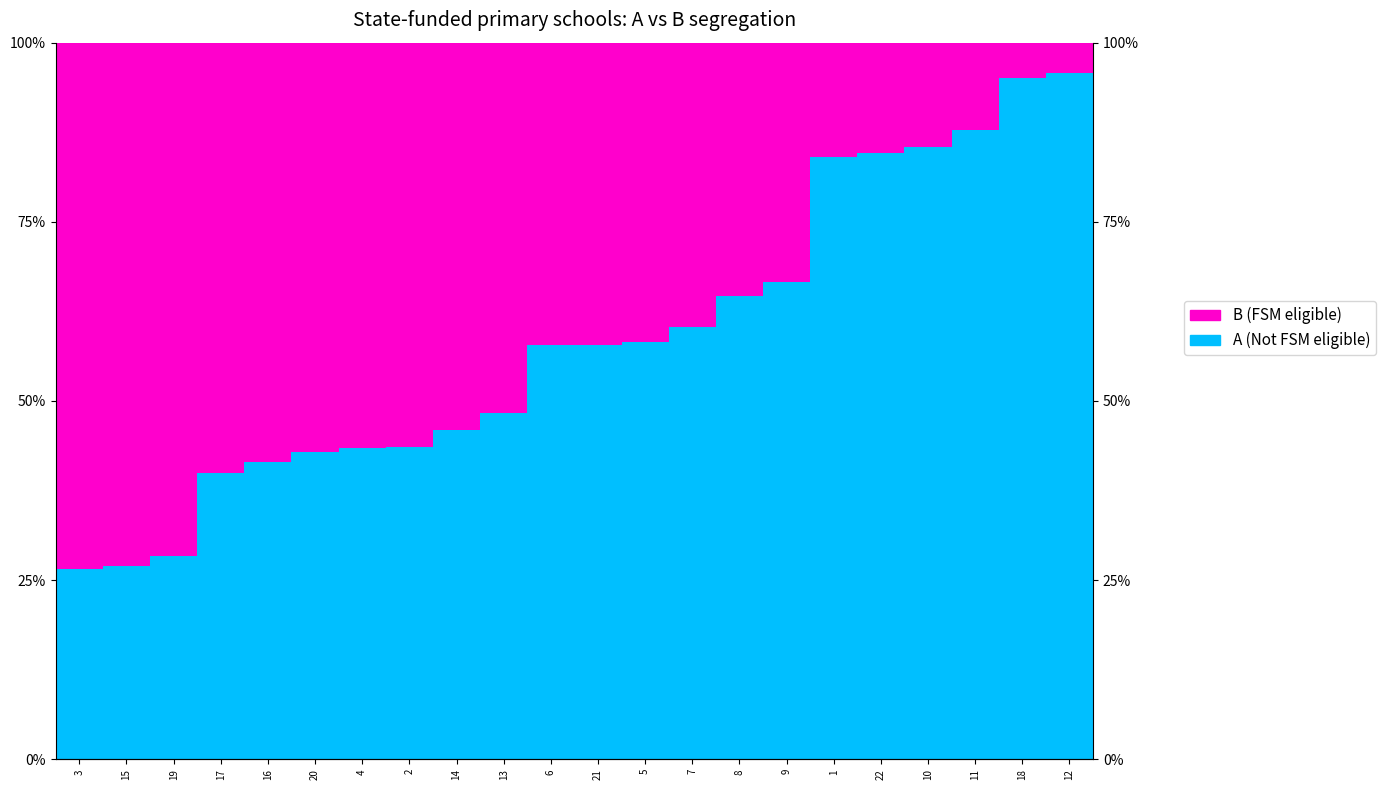

List the series in order of their peak value, lowest first.

B (FSM eligible), A (Not FSM eligible)